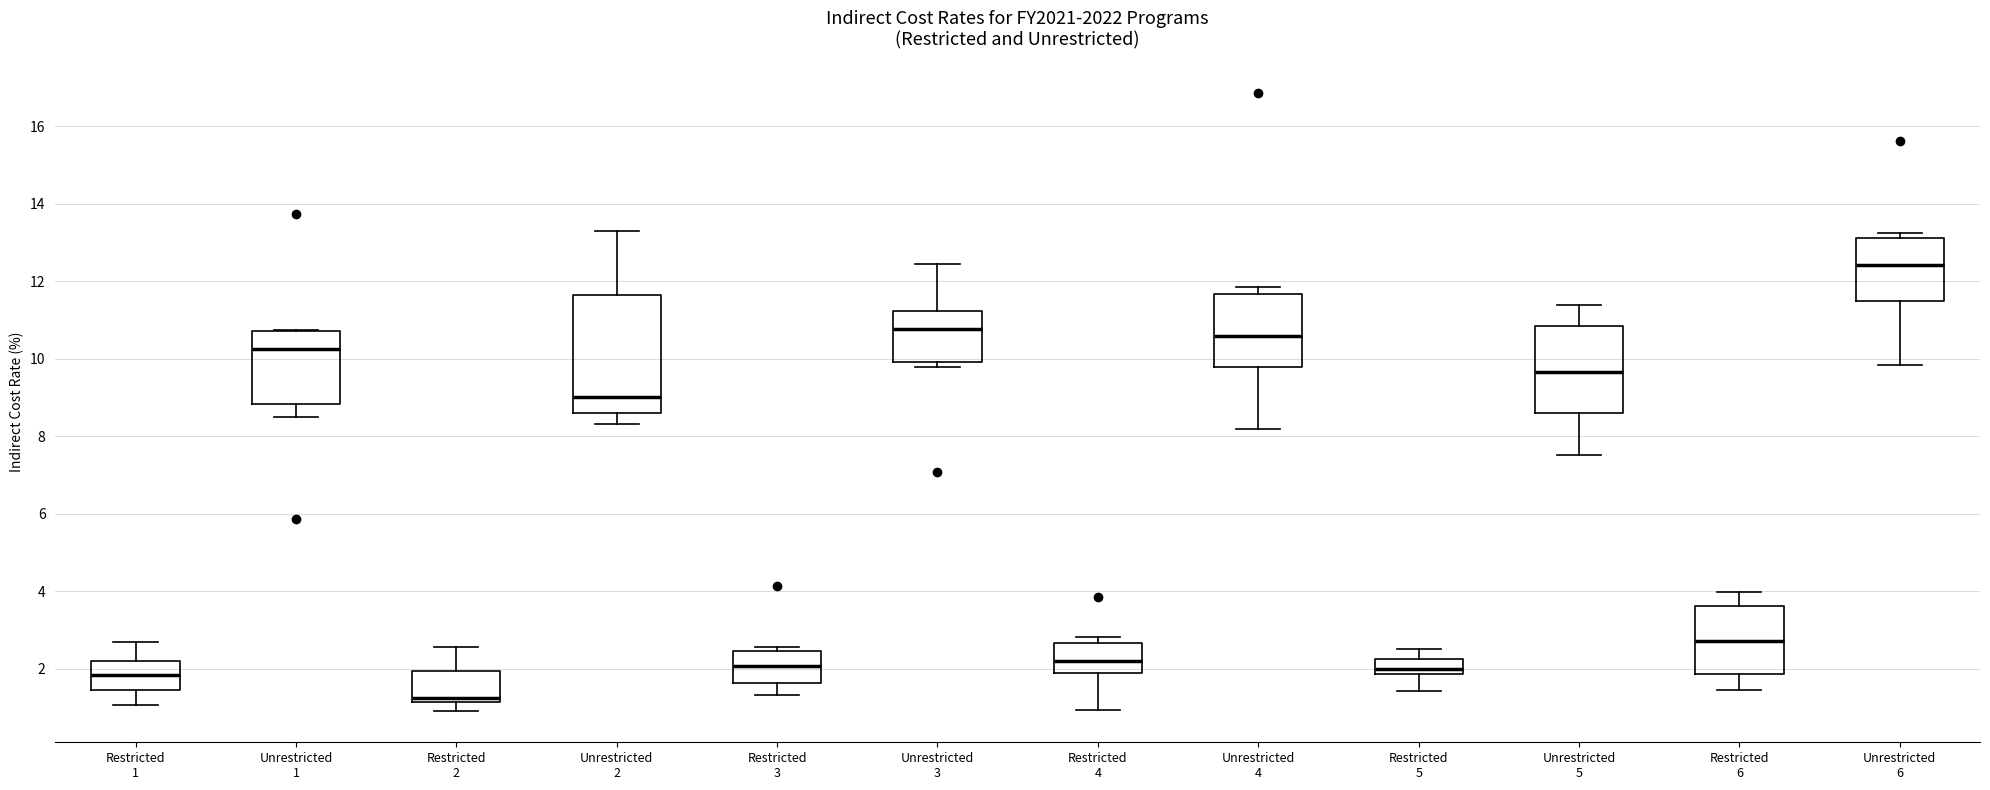

Reading left to right, read every box against the y-axis: the position of its median line, the range the box covers, and the ends of its whiskers. The values are not printed on the chart, so give them approximately, as read against the axis.

Restricted 1: median 1.8, box 1.4 to 2.2, whiskers 1.0 to 2.6
Unrestricted 1: median 10.2, box 8.8 to 10.8, whiskers 8.6 to 10.8
Restricted 2: median 1.2 (just above the box's lower edge), box 1.2 to 2.0, whiskers 1.0 to 2.6
Unrestricted 2: median 9.0, box 8.6 to 11.6, whiskers 8.4 to 13.4
Restricted 3: median 2.0, box 1.6 to 2.4, whiskers 1.4 to 2.6
Unrestricted 3: median 10.8, box 10.0 to 11.2, whiskers 9.8 to 12.4
Restricted 4: median 2.2, box 2.0 to 2.6, whiskers 1.0 to 2.8
Unrestricted 4: median 10.6, box 9.8 to 11.6, whiskers 8.2 to 11.8
Restricted 5: median 2.0, box 1.8 to 2.2, whiskers 1.4 to 2.6
Unrestricted 5: median 9.6, box 8.6 to 10.8, whiskers 7.6 to 11.4
Restricted 6: median 2.8, box 1.8 to 3.6, whiskers 1.4 to 4.0
Unrestricted 6: median 12.4, box 11.4 to 13.2, whiskers 9.8 to 13.2 (just above the box's upper edge)